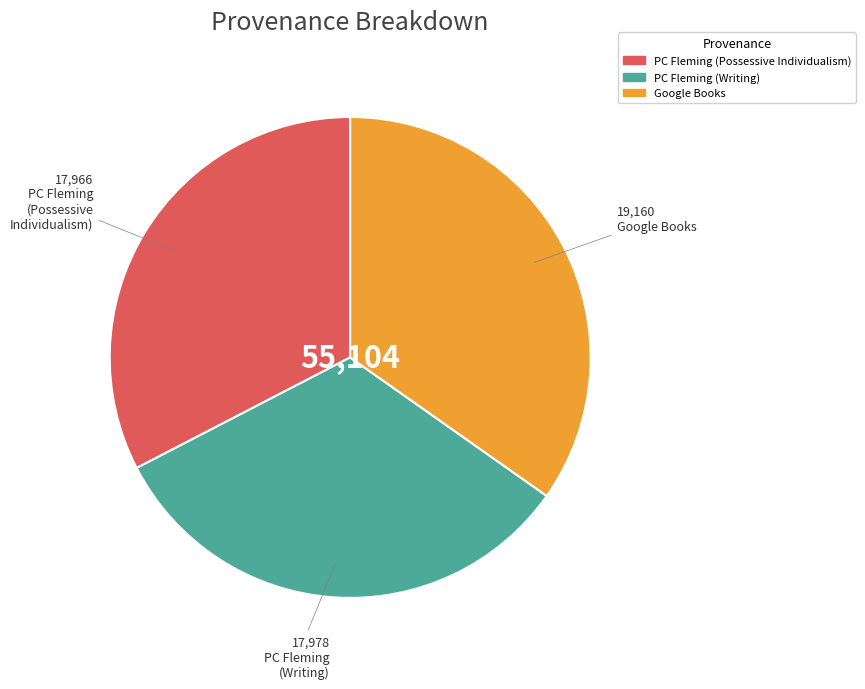

True or false: PC Fleming (Writing) accounts for 18% of the total.

False